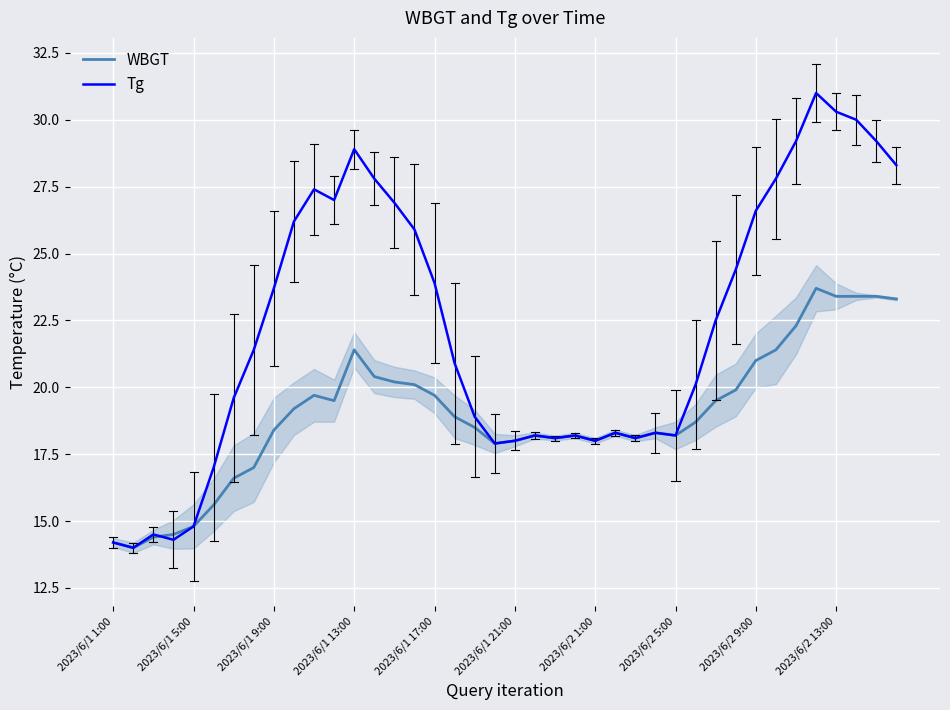

Which series has the largest total across all categories?

Tg